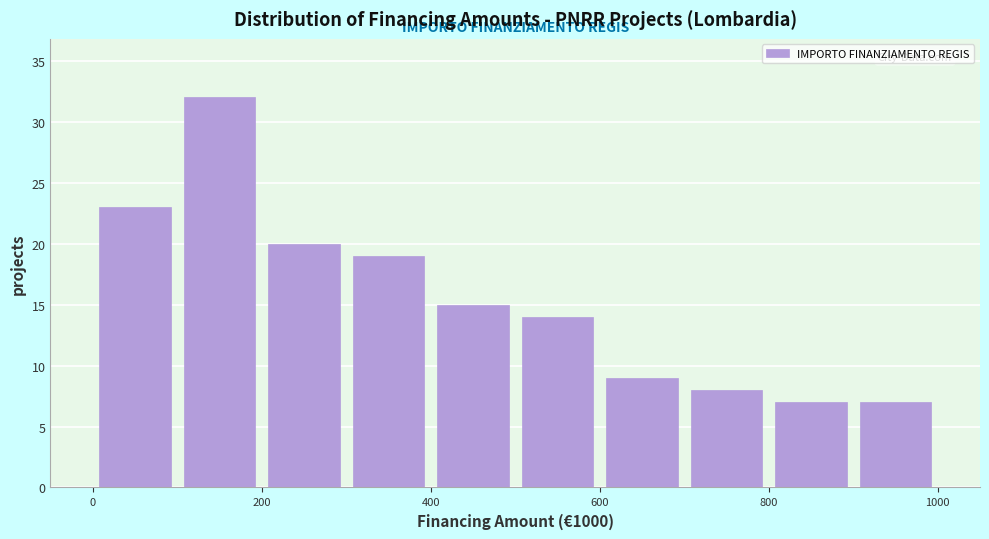

What is the height of the bar covering 800 to 900 on the x-axis? The values are not printed on the chart, so give them approximately, as read against the axis.

7